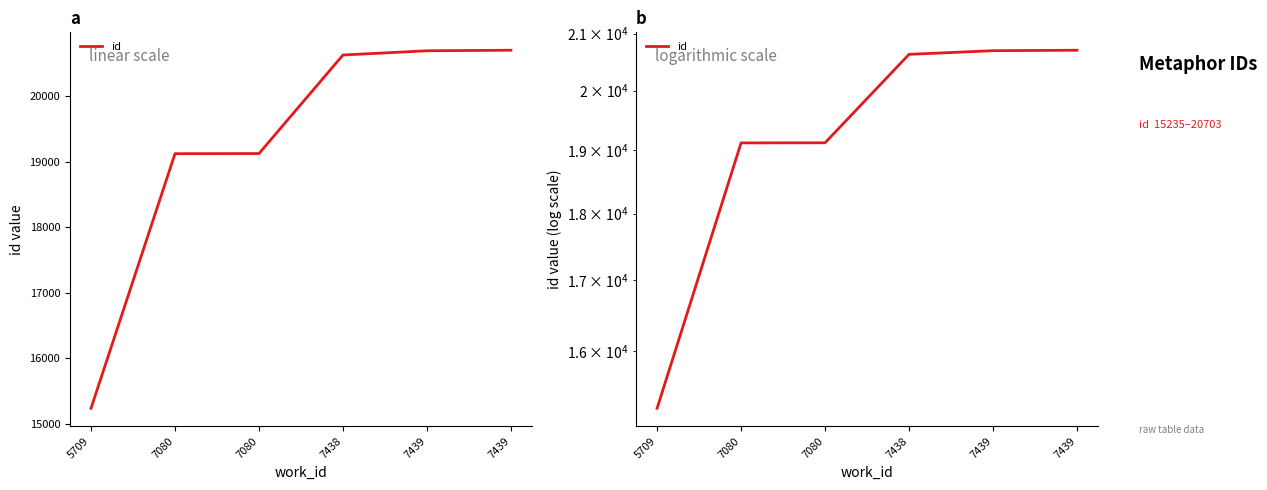

Reading left to right, transcribe all the data shown in this chart.

5709=15235	7080=19123	7080=19125	7438=20630	7439=20695	7439=20703